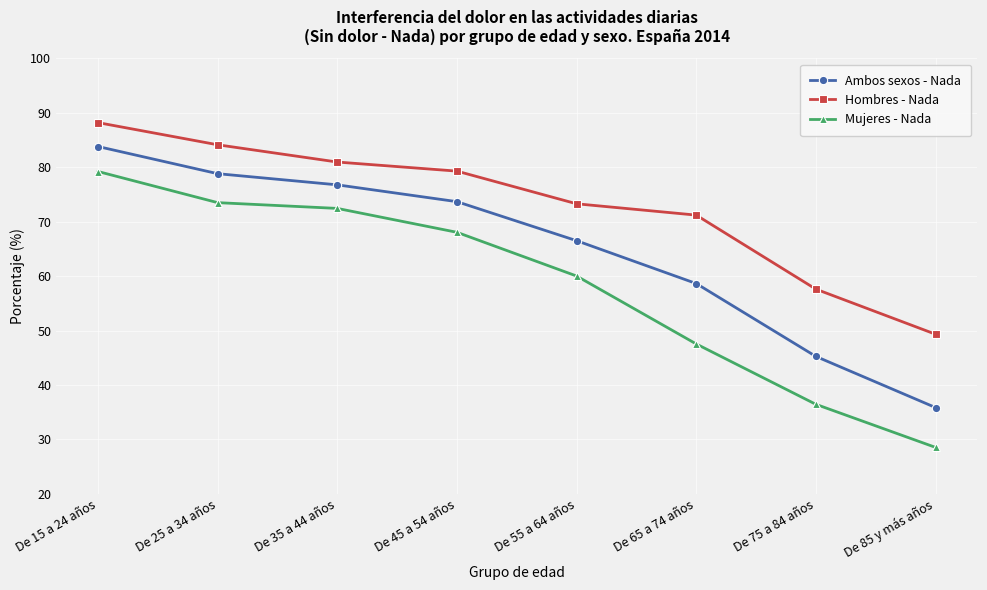

The Mujeres - Nada series shows 28.5 at De 85 y más años. True or false?

True